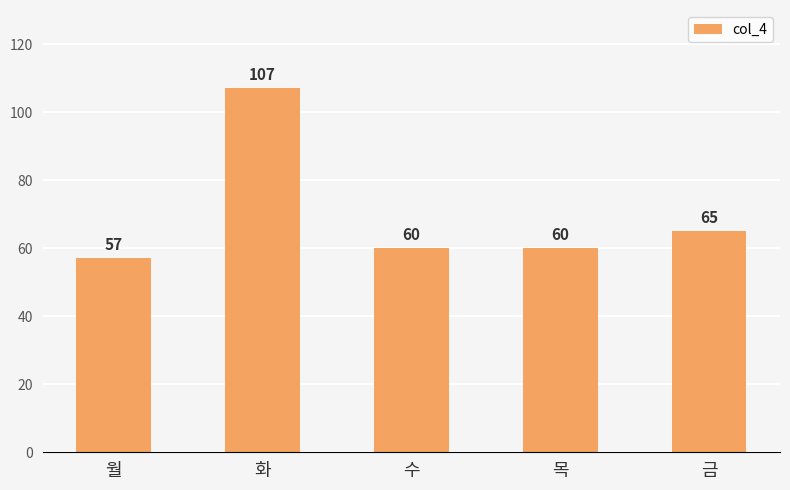

Reading left to right, extract all data points from this chart.

월=57	화=107	수=60	목=60	금=65